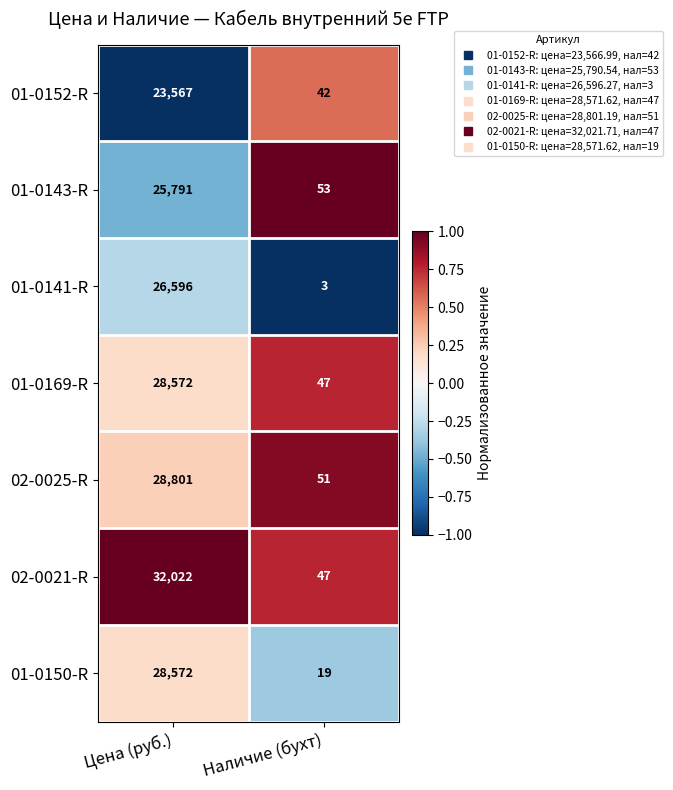

Reading left to right, what are all the values shown in this chart?

01-0152-R: 23567	42
01-0143-R: 25791	53
01-0141-R: 26596	3
01-0169-R: 28572	47
02-0025-R: 28801	51
02-0021-R: 32022	47
01-0150-R: 28572	19